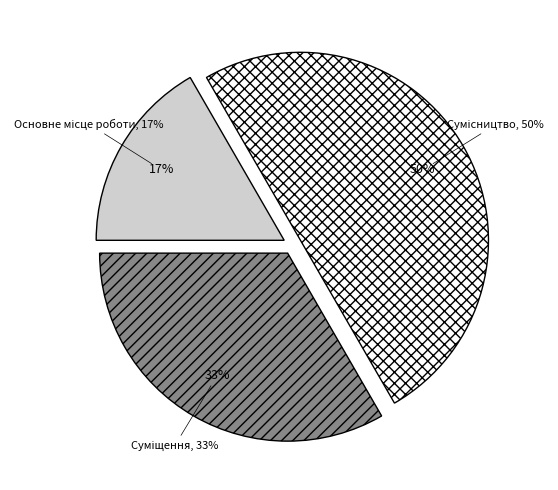

To the nearest percent, what portion does Суміщення represent?

33%